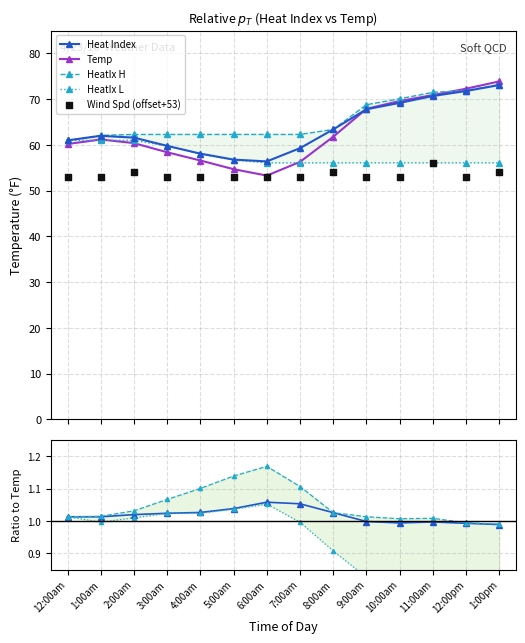

Is the value of Temp at 11:00am greater than the value of Wind Spd at 3:00am?

Yes